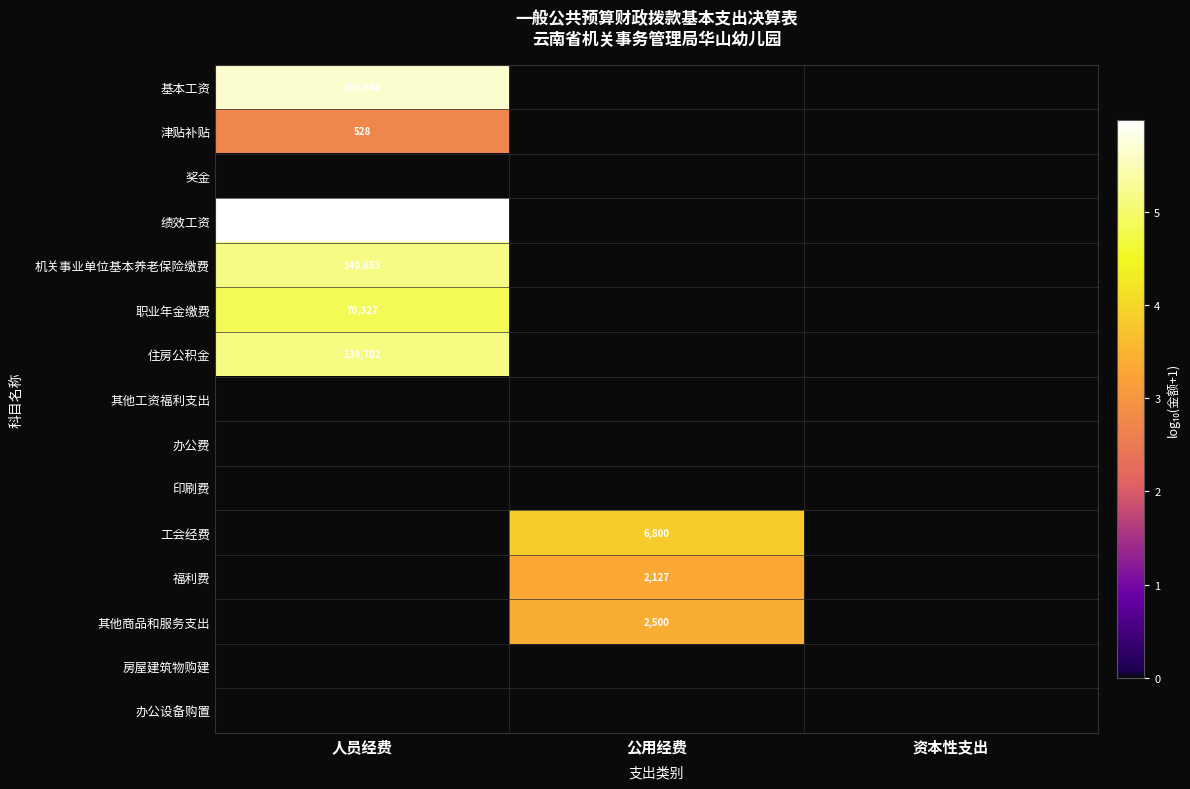

The value of 工会经费 at 公用经费 is 4342. True or false?

False